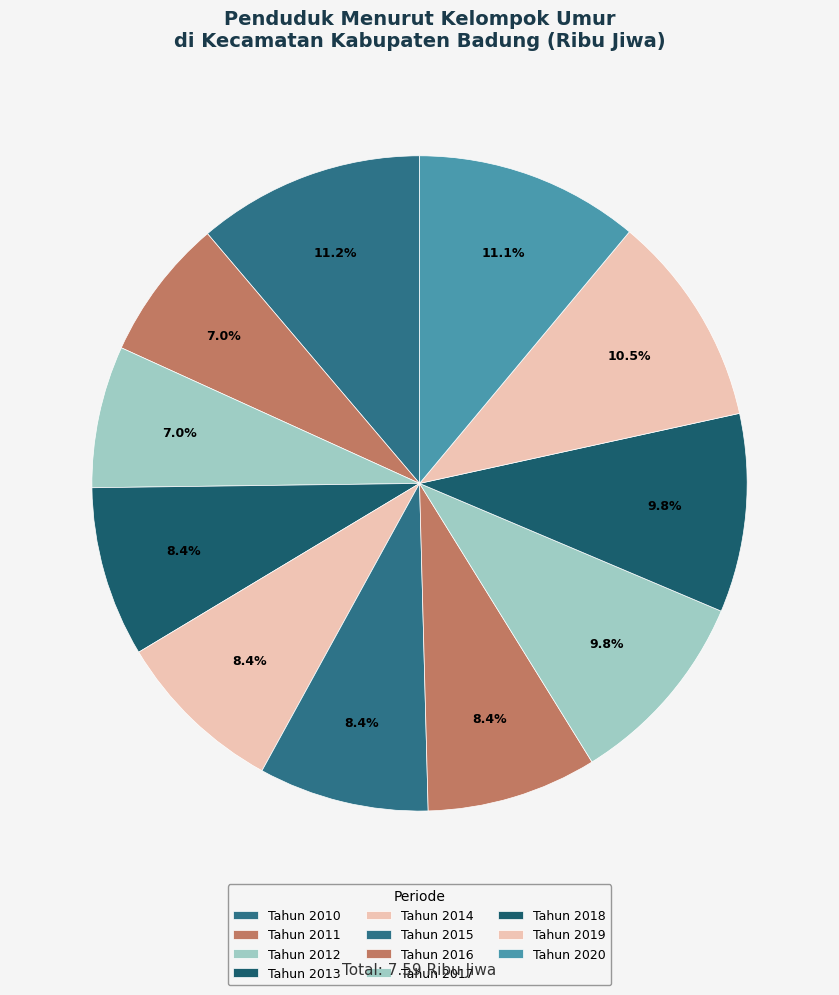

To the nearest percent, what is the difference between the largest and smallest slice percentages?

4%